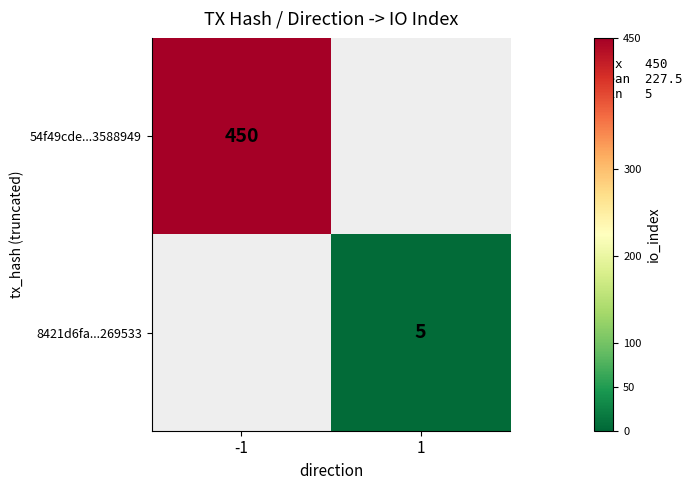

Is it true that 8421d6fa...269533 equals 5 at 1?

True